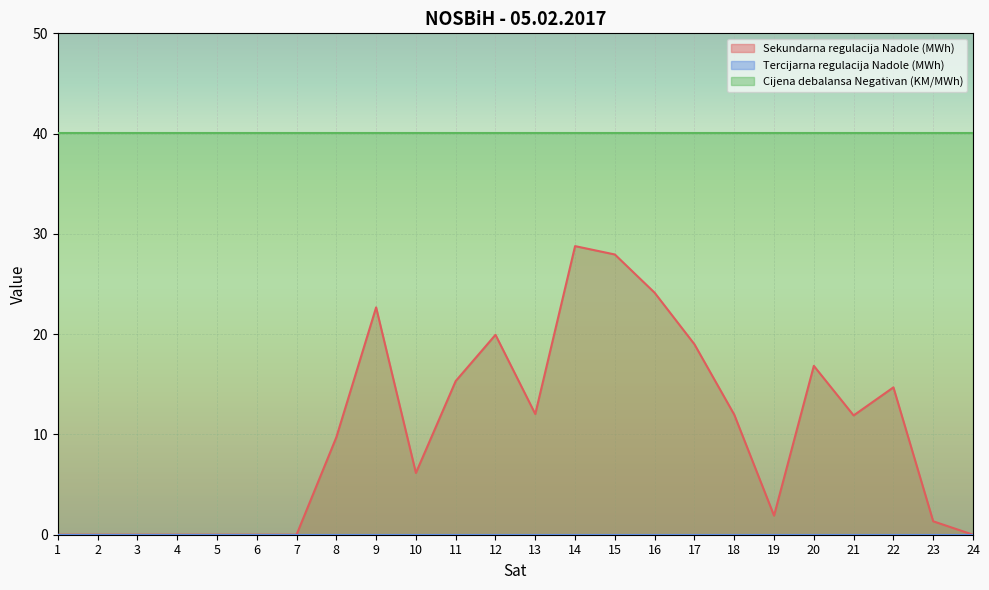

Reading left to right, transcribe all the data shown in this chart.

Sekundarna regulacija Nadole (MWh): 0.0	0.0	0.0	0.0	0.0	0.0	0.0	9.7	22.7	6.2	15.3	19.9	12.0	28.8	27.9	24.1	19.0	12.0	1.9	16.8	11.9	14.7	1.3	0.0
Tercijarna regulacija Nadole (MWh): 0.0	0.0	0.0	0.0	0.0	0.0	0.0	0.0	0.0	0.0	0.0	0.0	0.0	0.0	0.0	0.0	0.0	0.0	0.0	0.0	0.0	0.0	0.0	0.0
Cijena debalansa Negativan (KM/MWh): 40.1	40.1	40.1	40.1	40.1	40.1	40.1	40.1	40.1	40.1	40.1	40.1	40.1	40.1	40.1	40.1	40.1	40.1	40.1	40.1	40.1	40.1	40.1	40.1